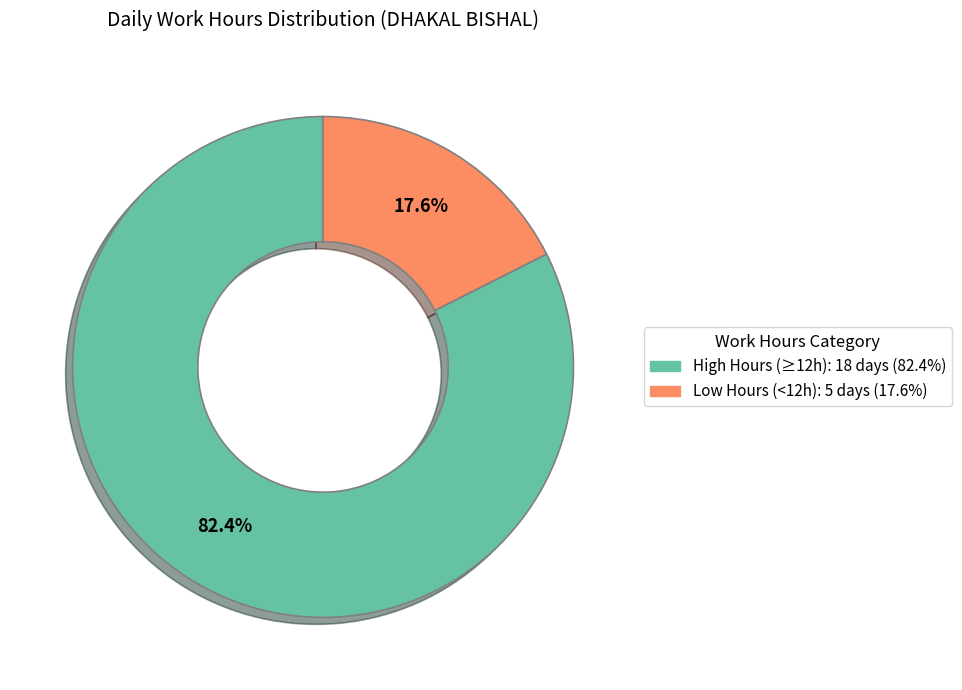

Is there a majority slice in this chart?

Yes